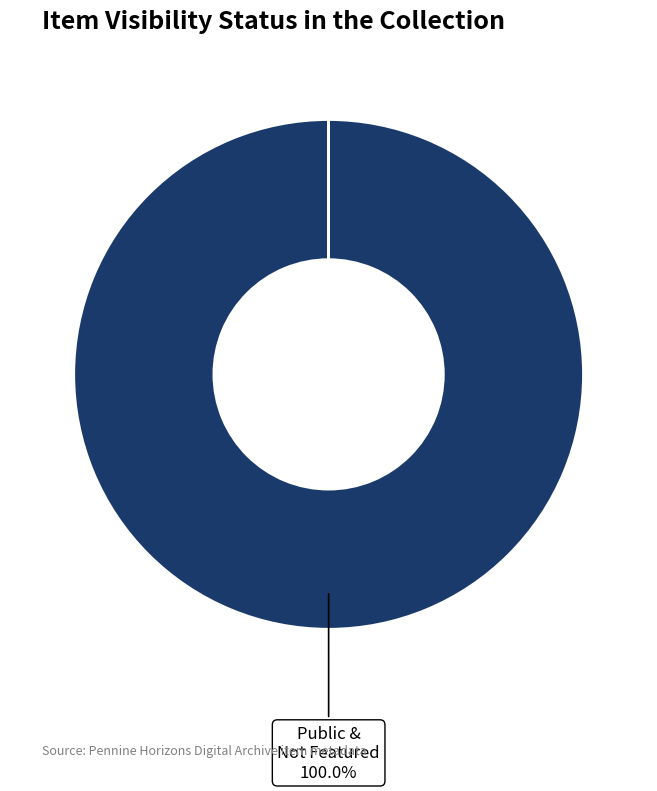

Does any single category account for the majority?

Yes